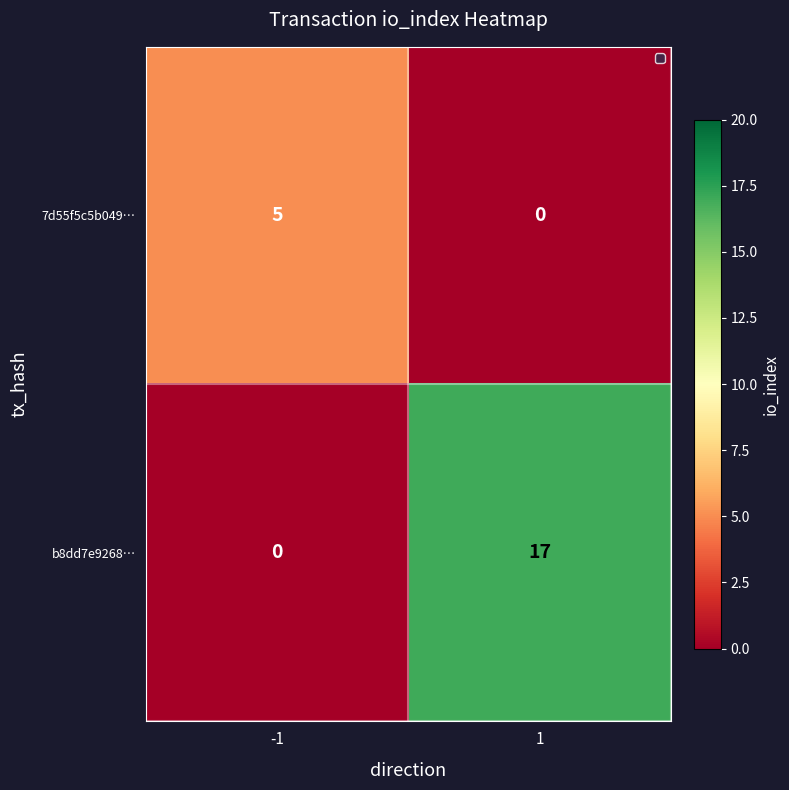

The value of b8dd7e9268… at -1 is 8. True or false?

False